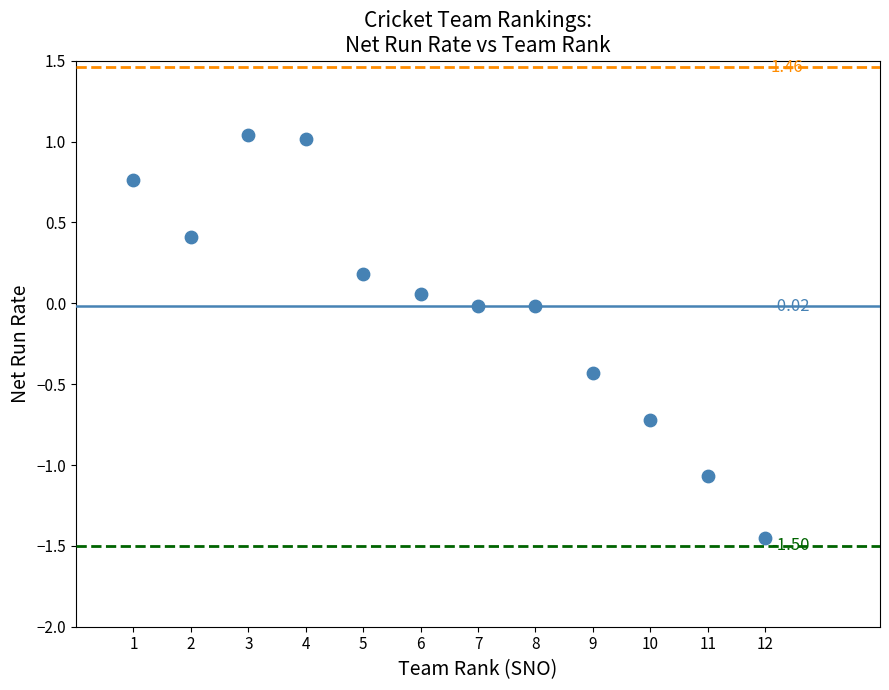

What is the average X value?

6.5